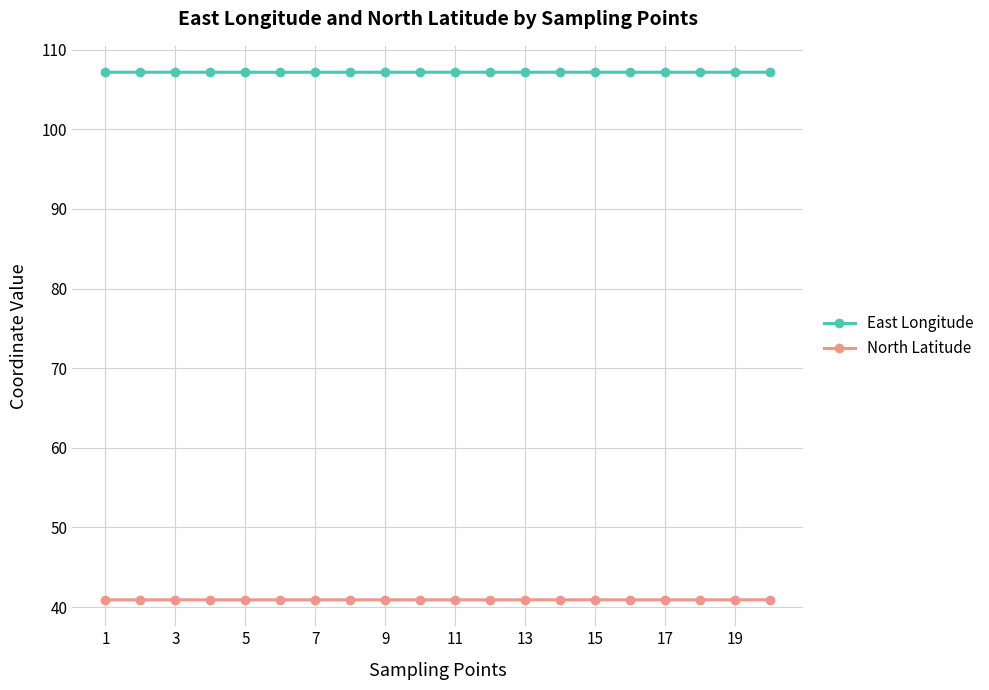

Does the chart have visible grid lines?

Yes